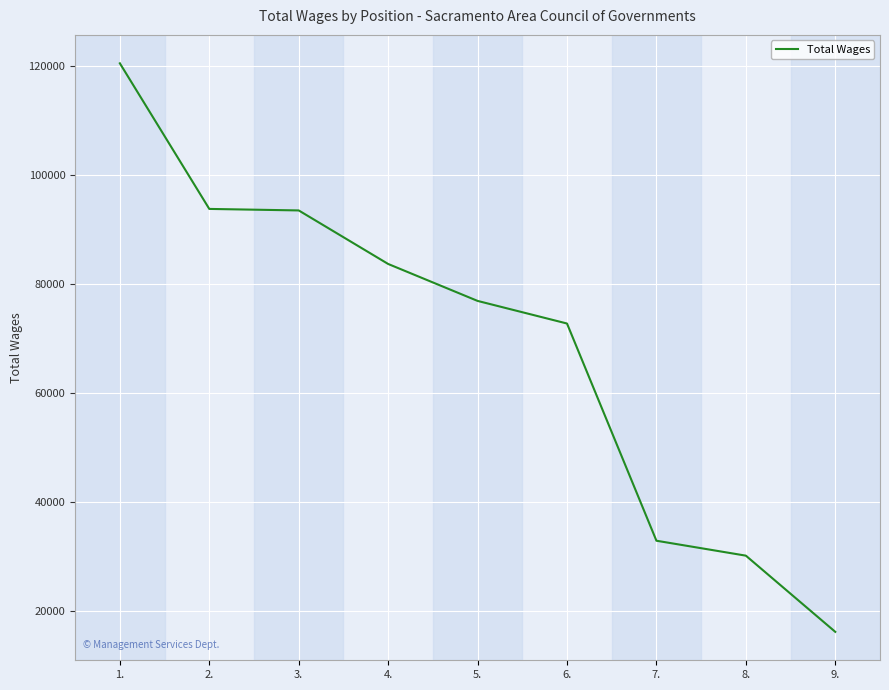

What is the smallest value displayed?

16116